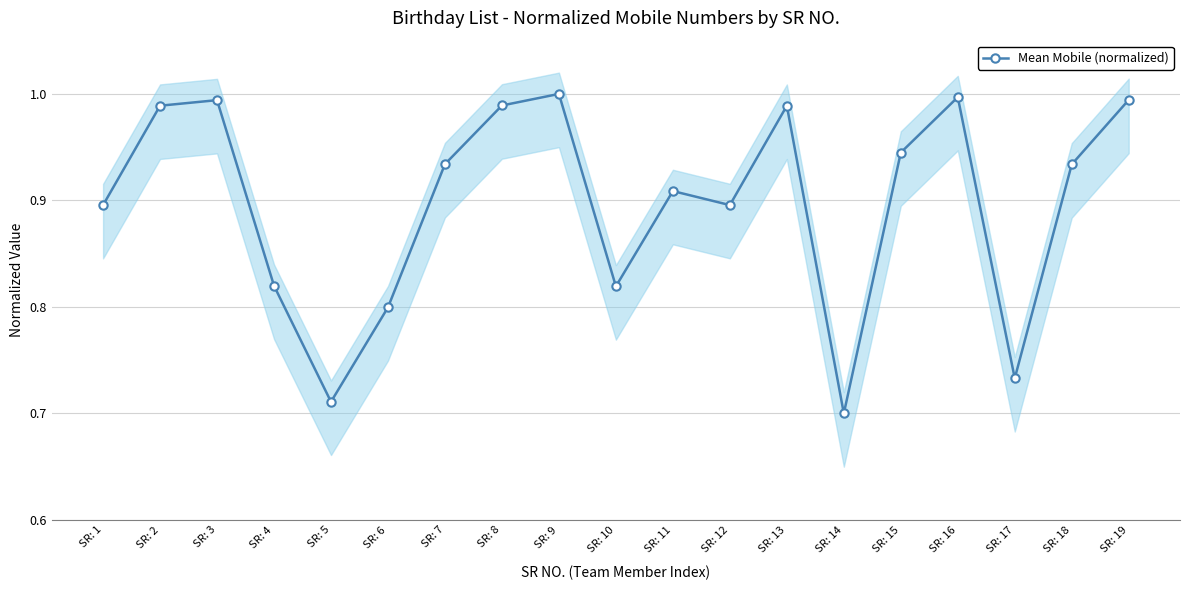

What is the change in value from SR: 12 to SR: 13?

+0.1